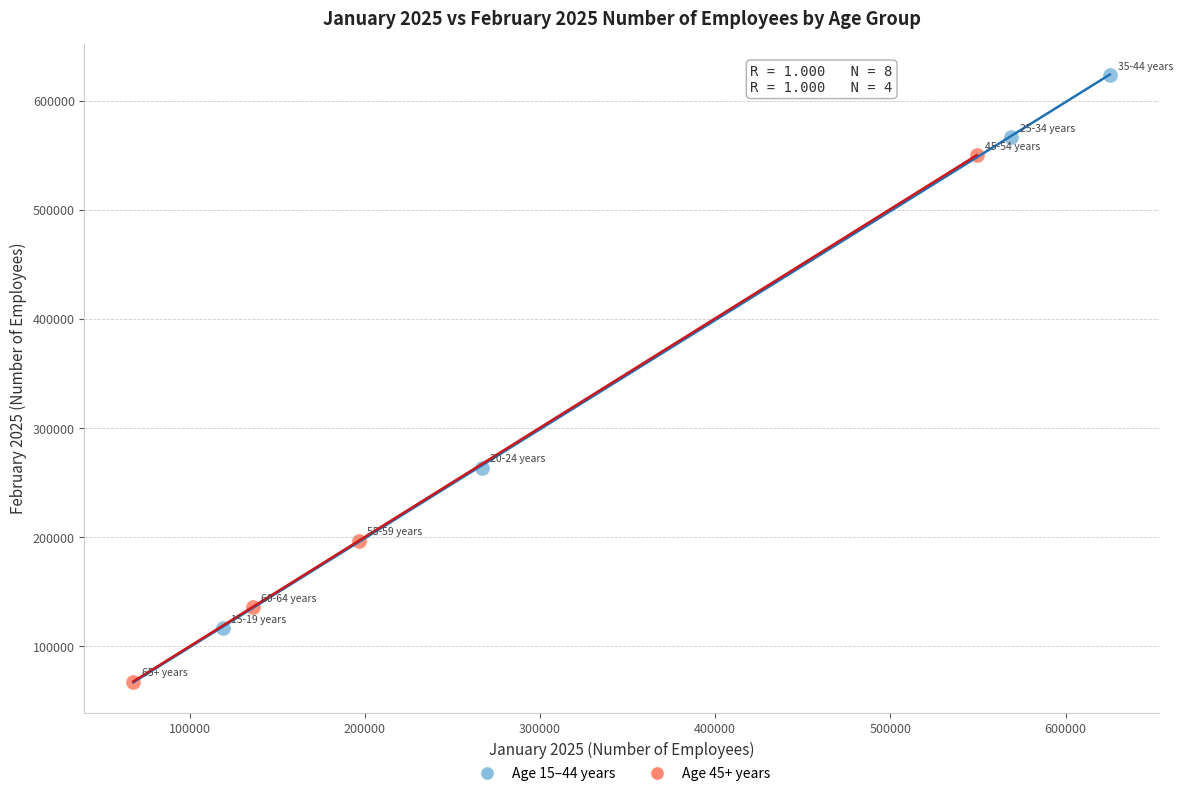

Which series contains the lowest Y value?

Age 45+ years